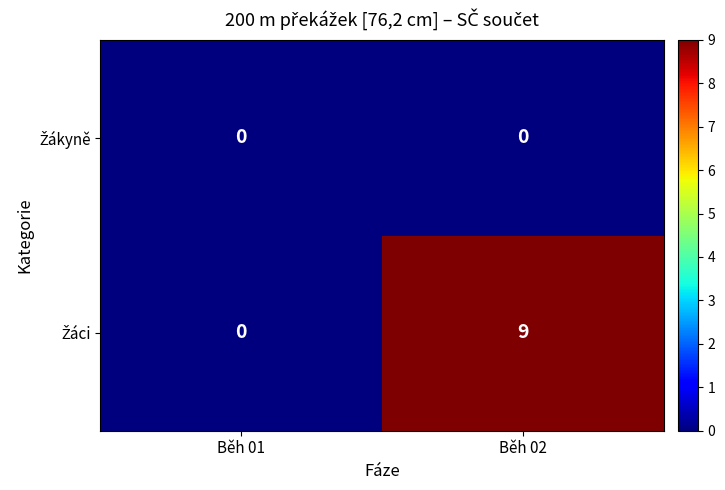

What is the spread (max minus min) of values at Běh 02?

9